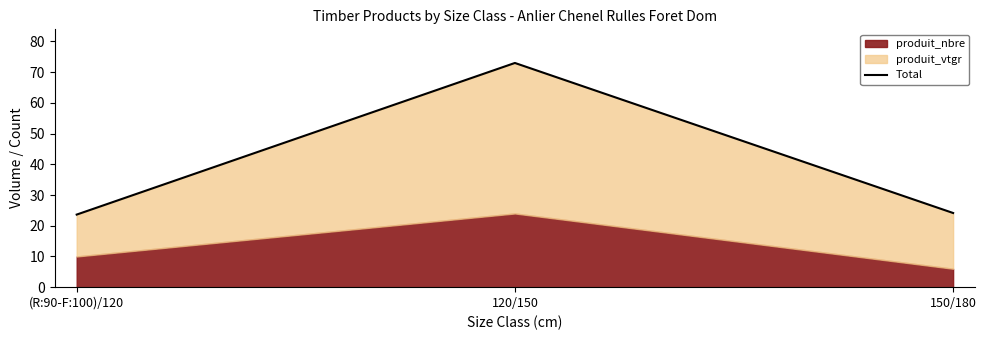

How many values are below 24?

1